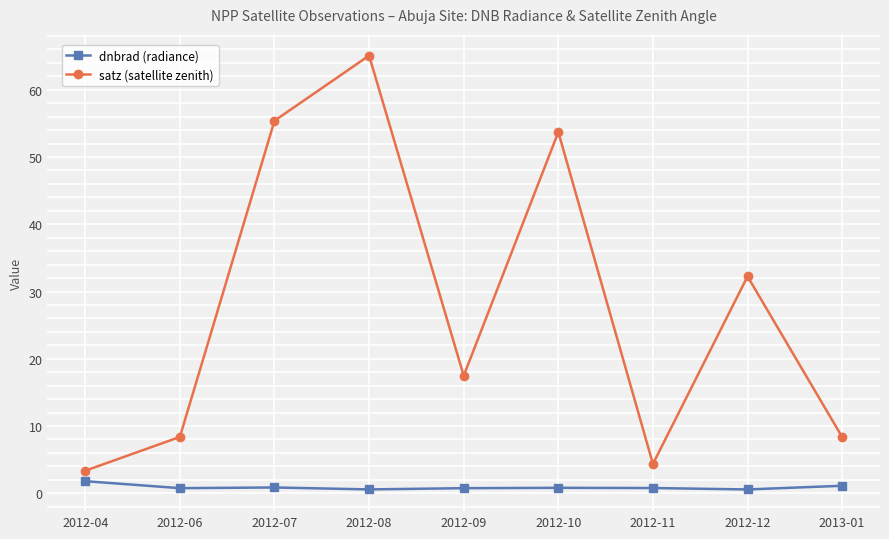

What is the maximum value shown in the chart?

65.1